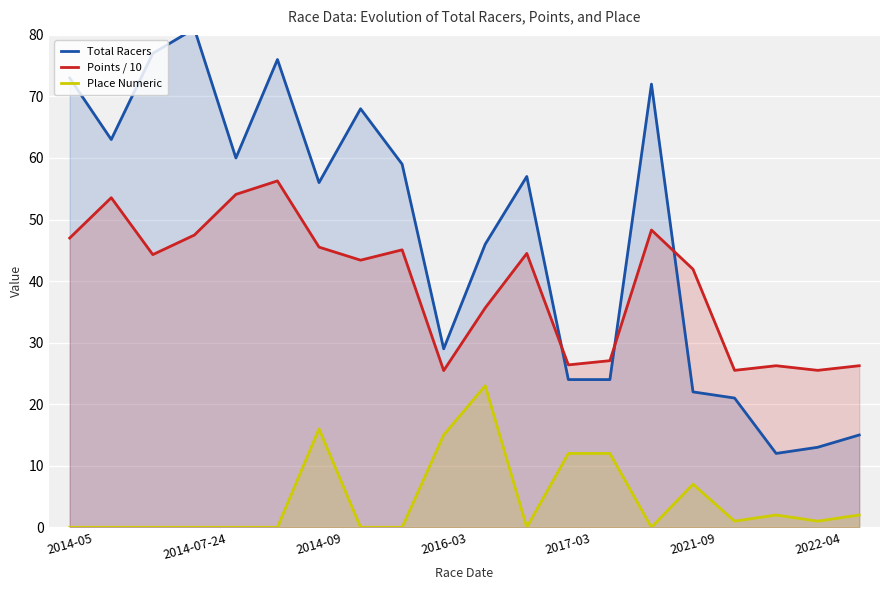

The value of Points / 10 at 2014-07-24 is 47.5. True or false?

True